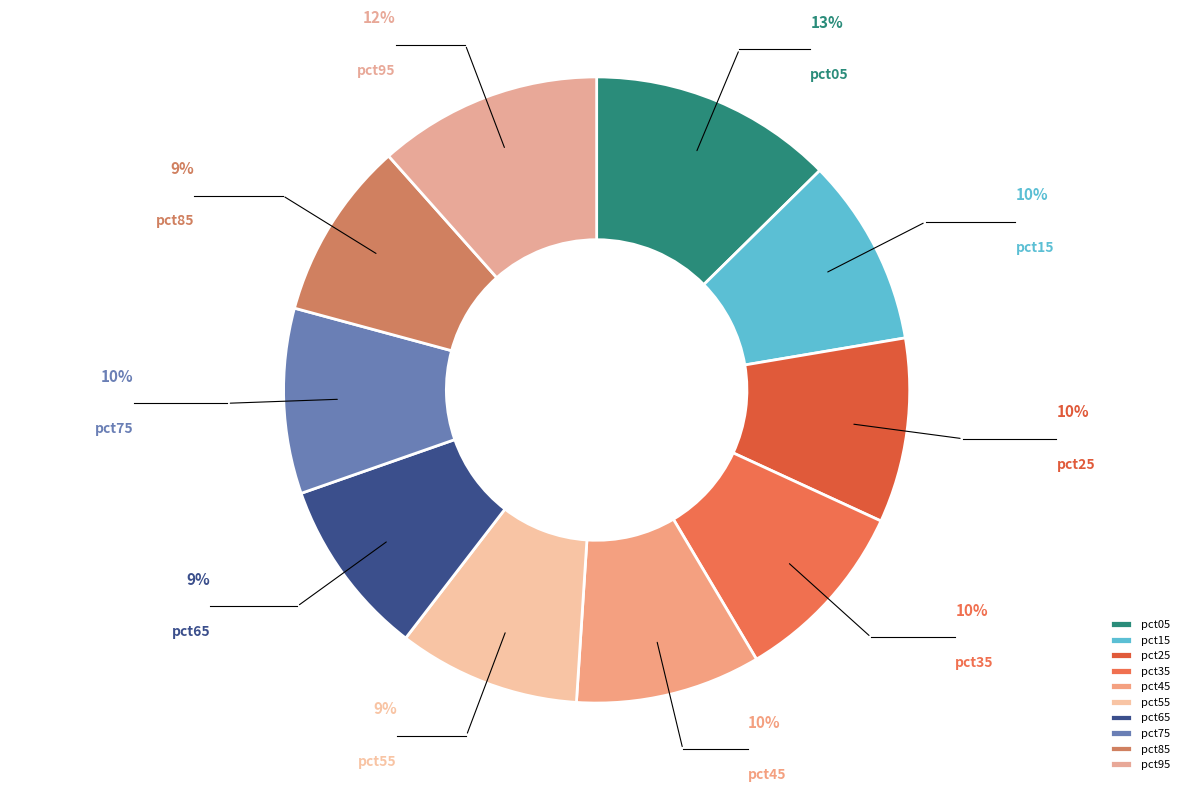

Which slice is the largest?

pct05